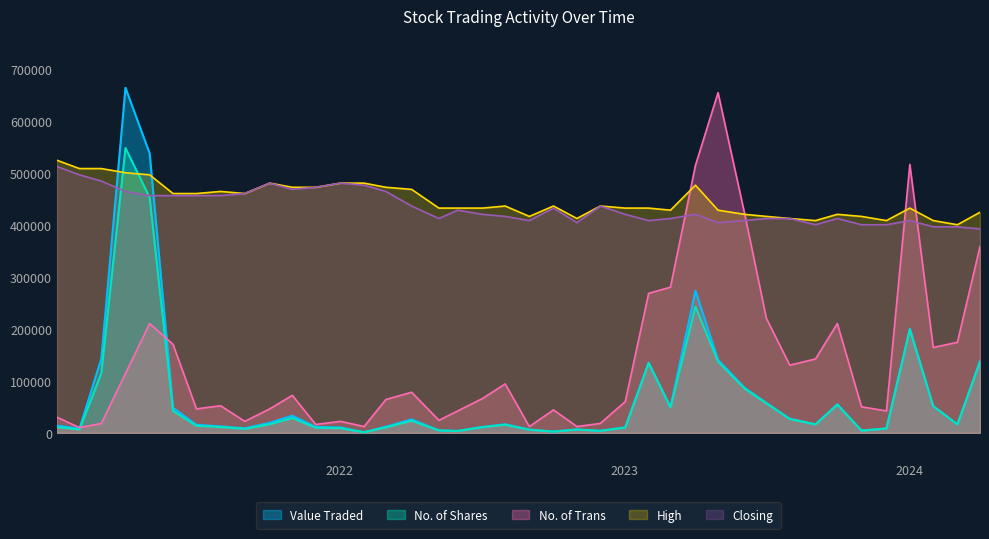

After their last crossing, which series has the higher values: Closing or No. of Trans?

Closing